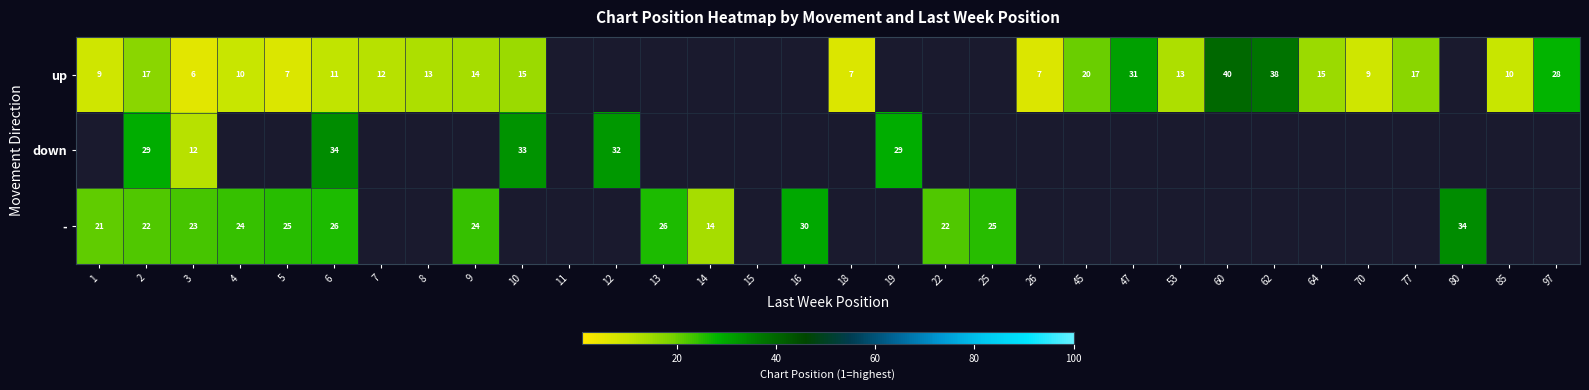

The value of up at 2 is 5. True or false?

False